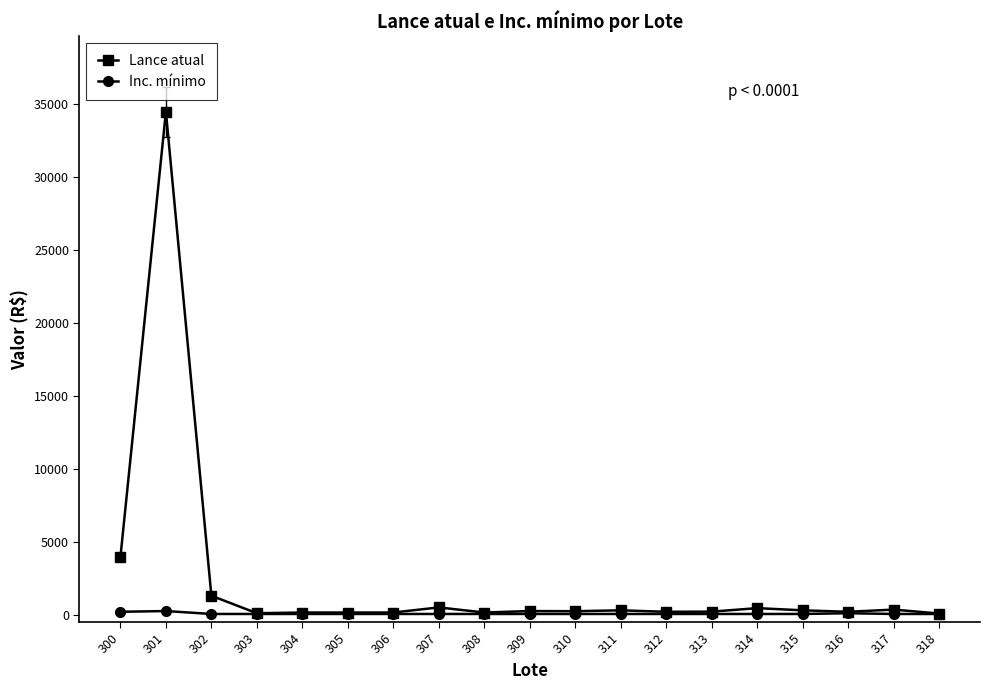

Does the chart have visible grid lines?

No